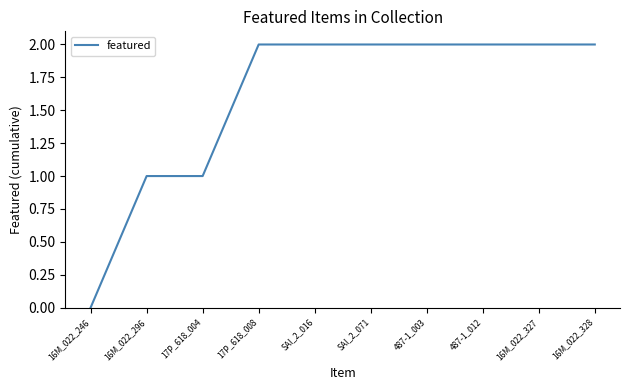

Reading left to right, list all the values displayed in this chart.

0	1	1	2	2	2	2	2	2	2